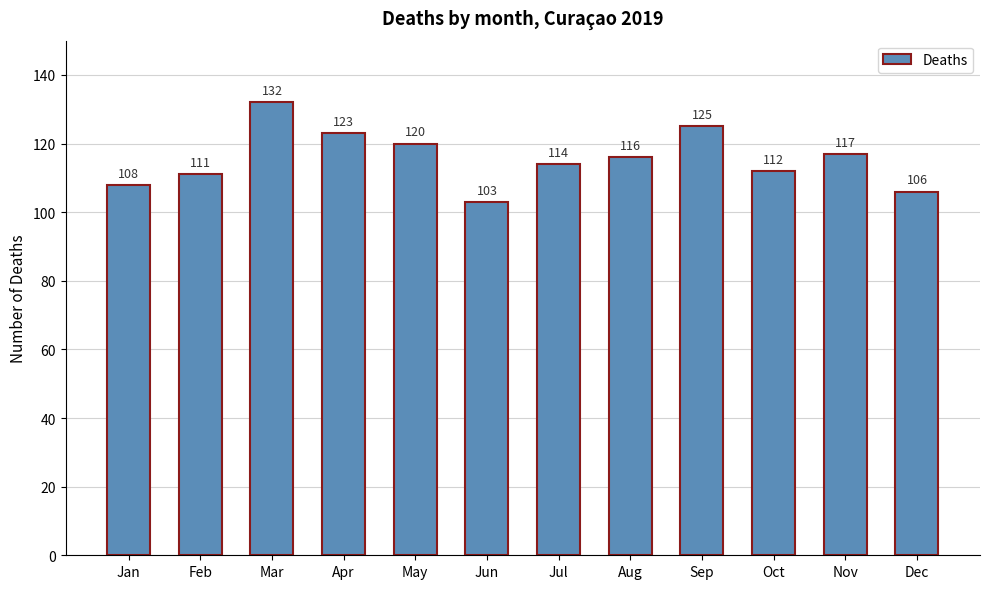

What is the sum of the values at Oct and Jan?

220